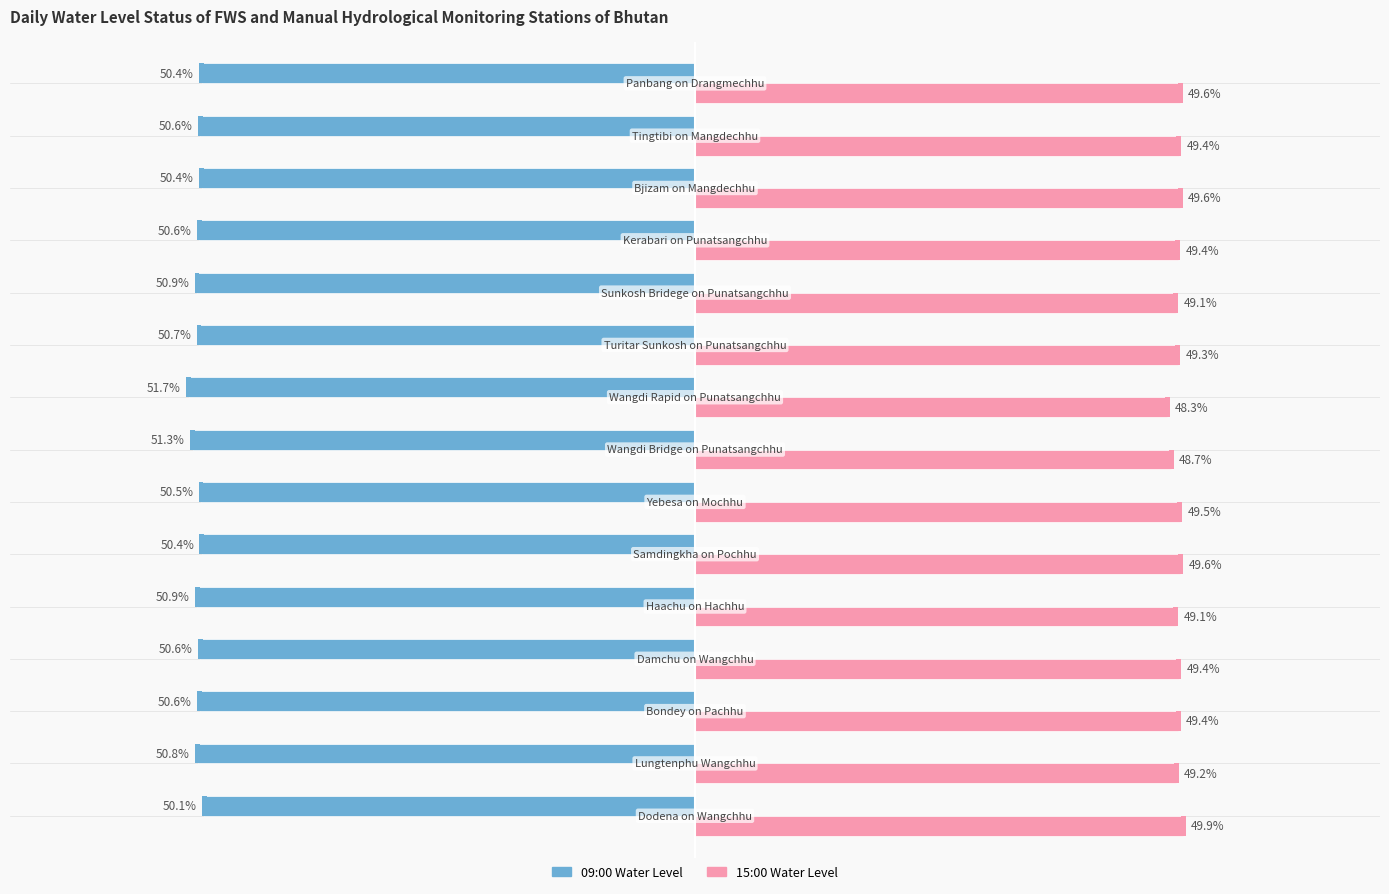

The 15:00 series shows 29.7 at −20. True or false?

False